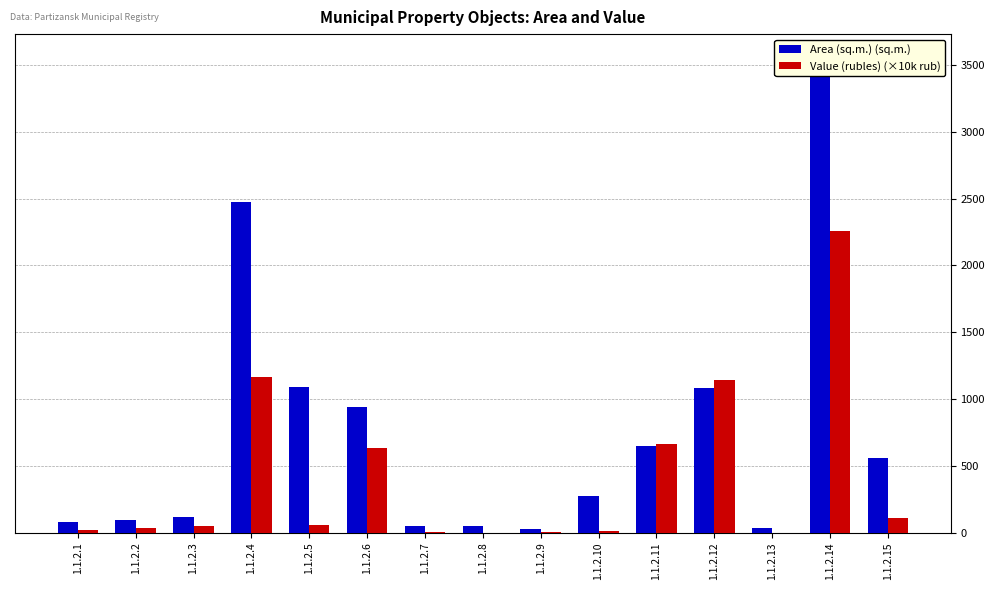

Reading right to left, extract all data points from this chart.

Area (sq.m.) (sq.m.): 555.8	3553.6	32.6	1084.2	647.6	278.0	24.0	53.1	52.2	944.0	1093.7	2476.5	119.4	91.2	83.3
Value (rubles) (×10k rub): 112.2	2257.5	1.0	1139.3	664.9	12.9	8.6	0.4	3.6	630.6	55.3	1166.1	47.2	35.7	21.2